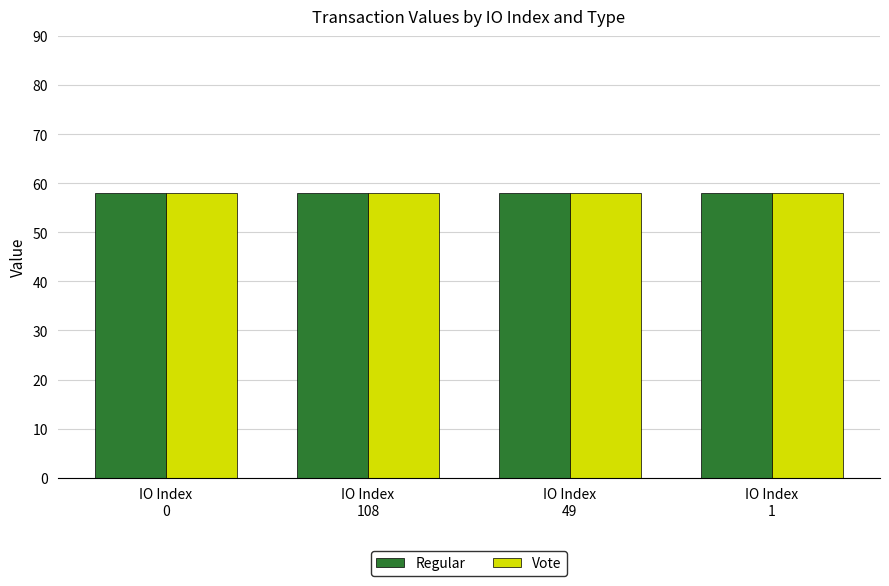

How many categories are shown in the chart?

4